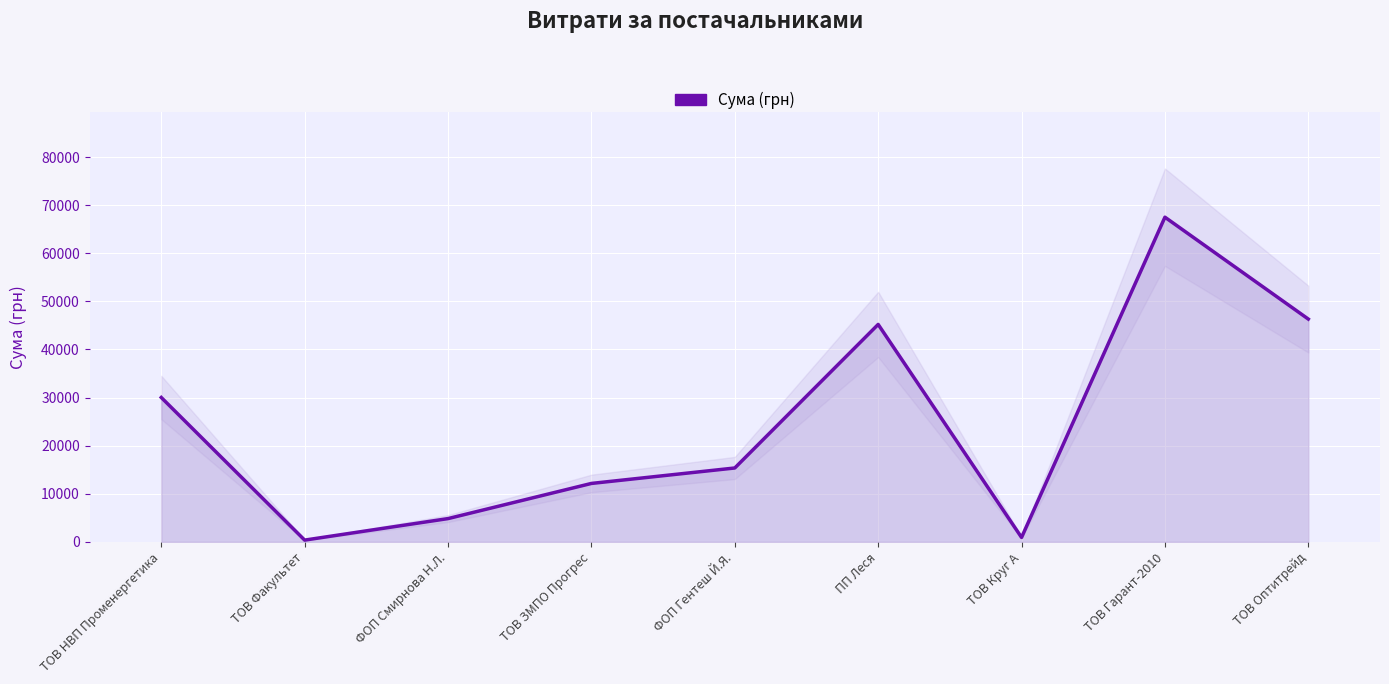

Rank the categories by value from highest to lowest.

ТОВ Гарант-2010, ТОВ Оптитрейд, ПП Леся, ТОВ НВП Променергетика, ФОП Гентеш Й.Я., ТОВ ЗМПО Прогрес, ФОП Смирнова Н.Л., ТОВ Круг А, ТОВ Факультет